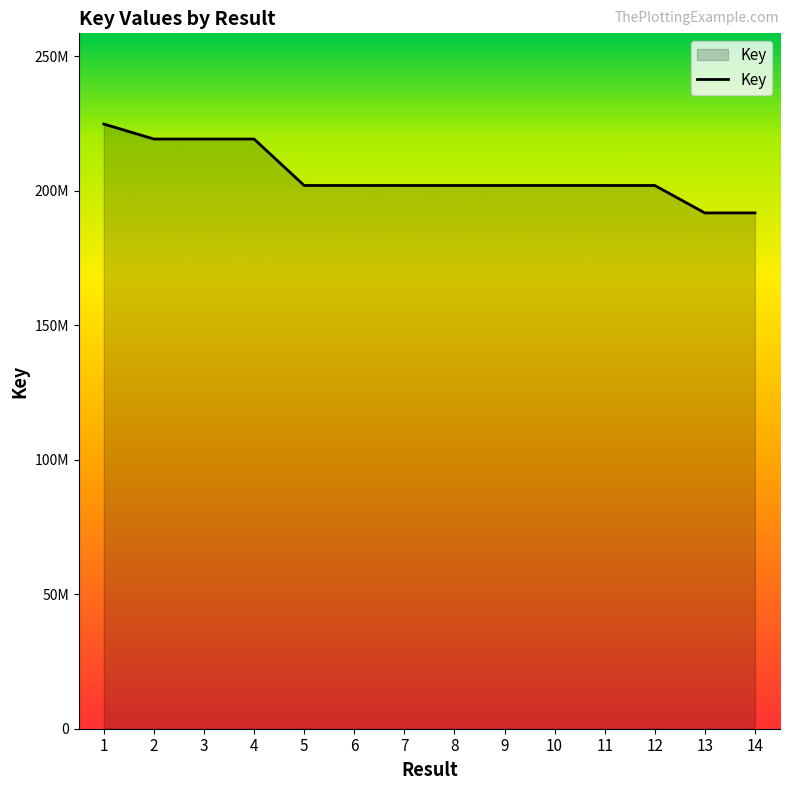

At which label is the value closest to 208283395?

5